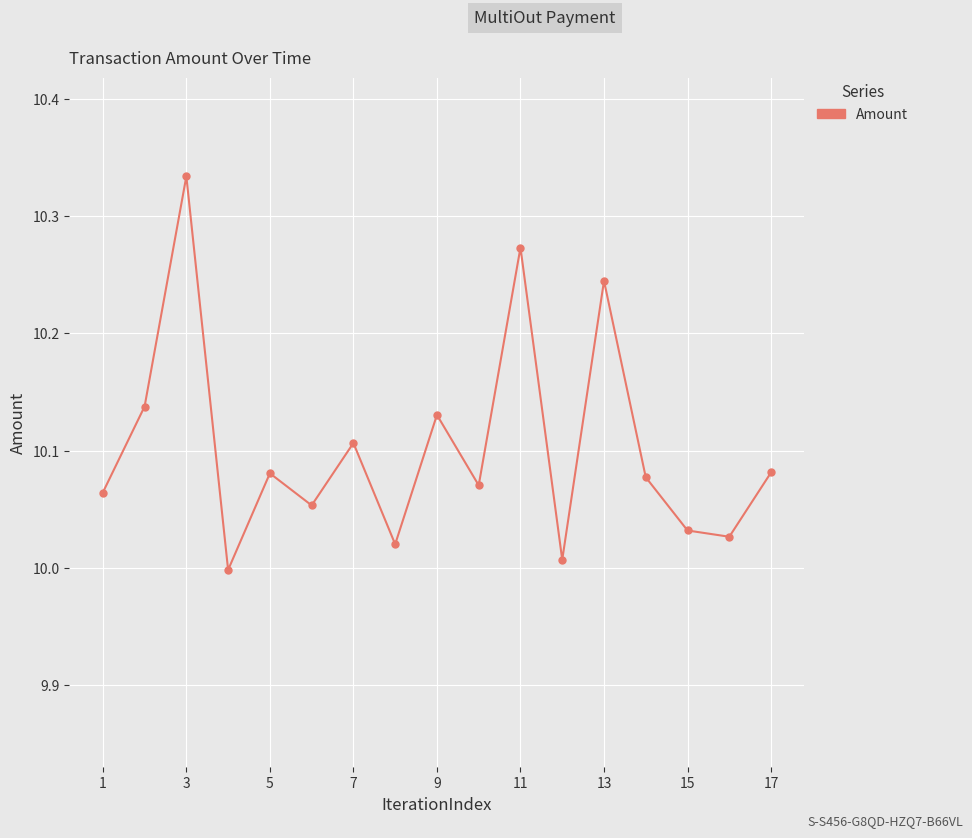

What is the difference between the maximum and minimum values?

0.3